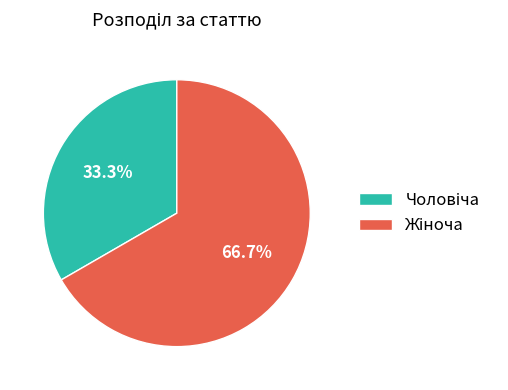

Is there a majority slice in this chart?

Yes